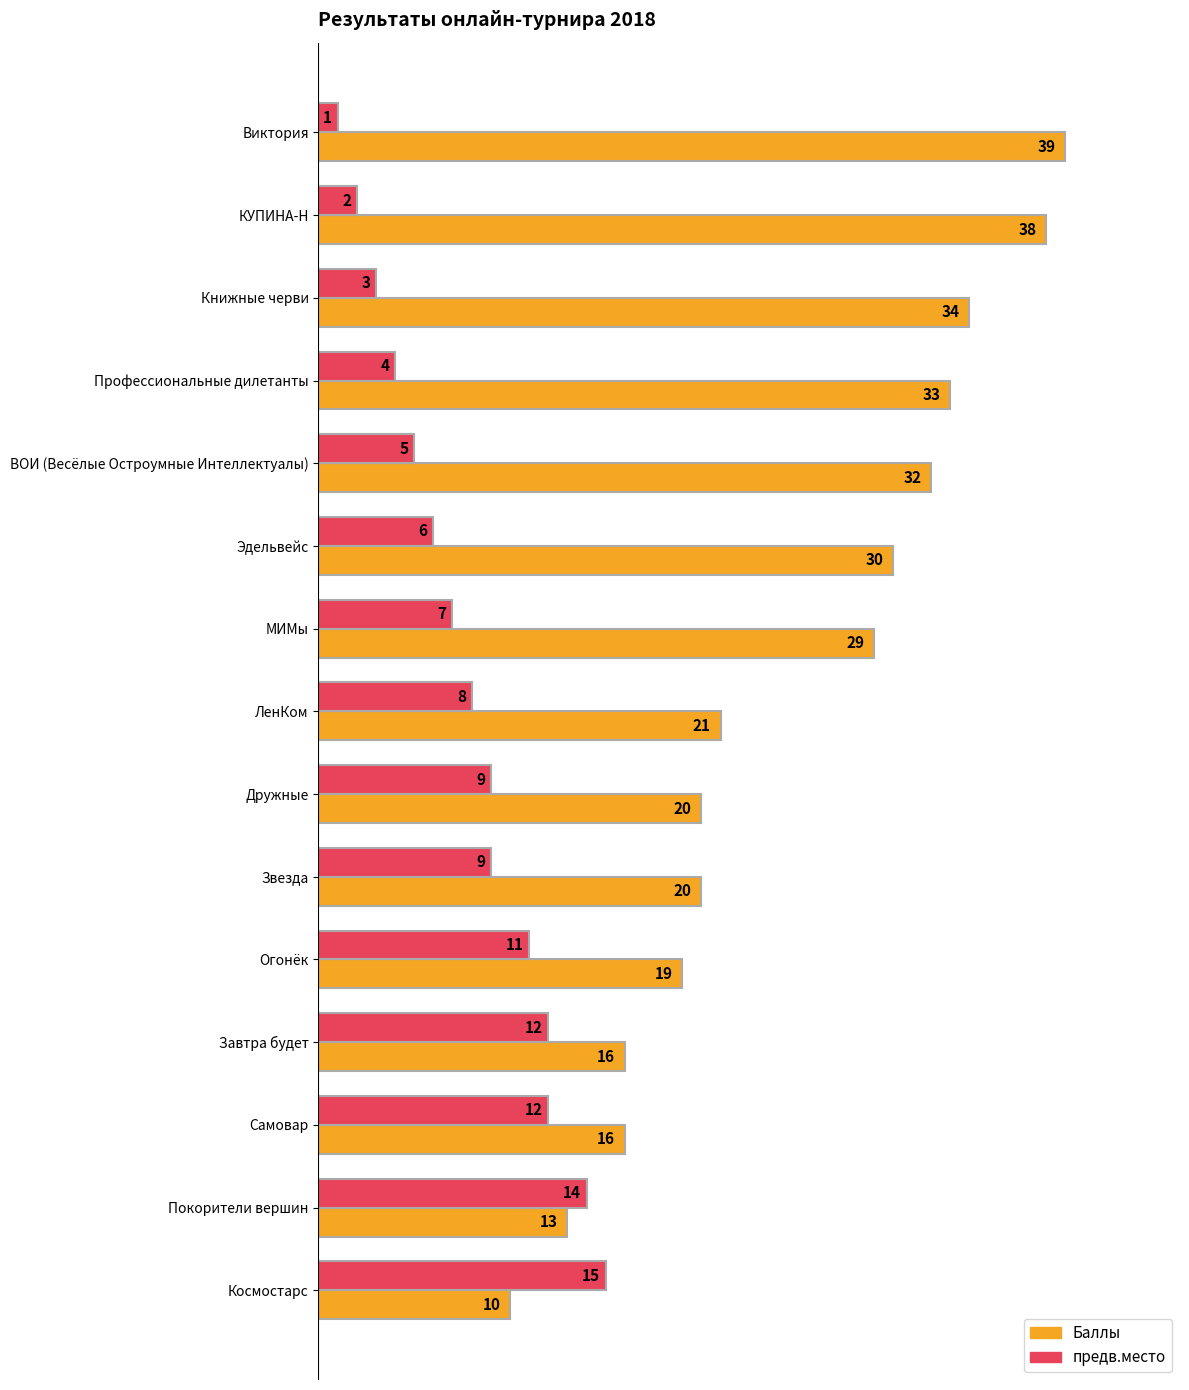

What is the average value of the предв.место series?

8